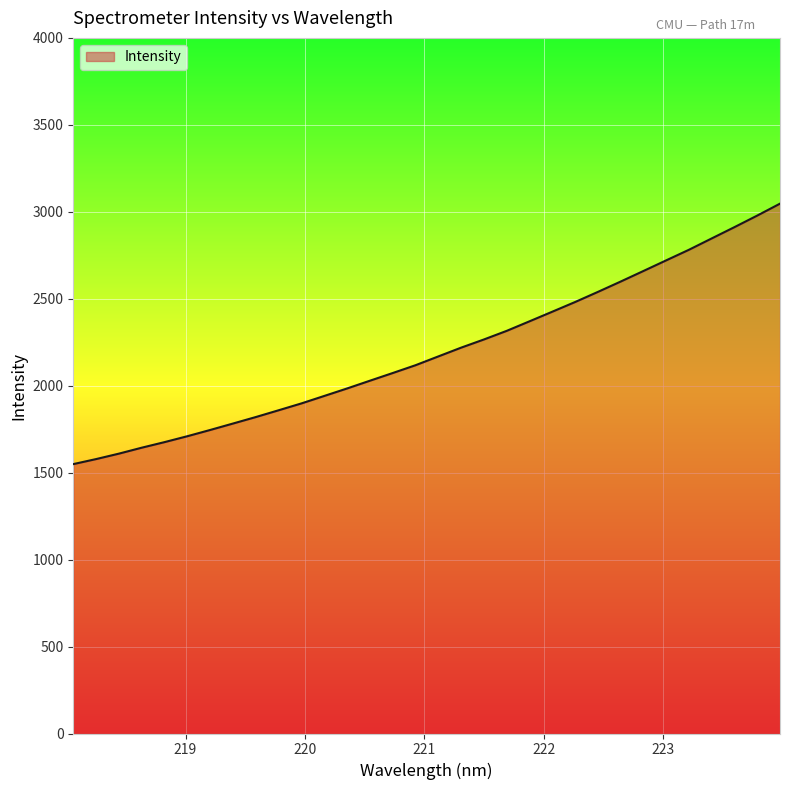

What is the minimum value shown in the chart?

1549.1